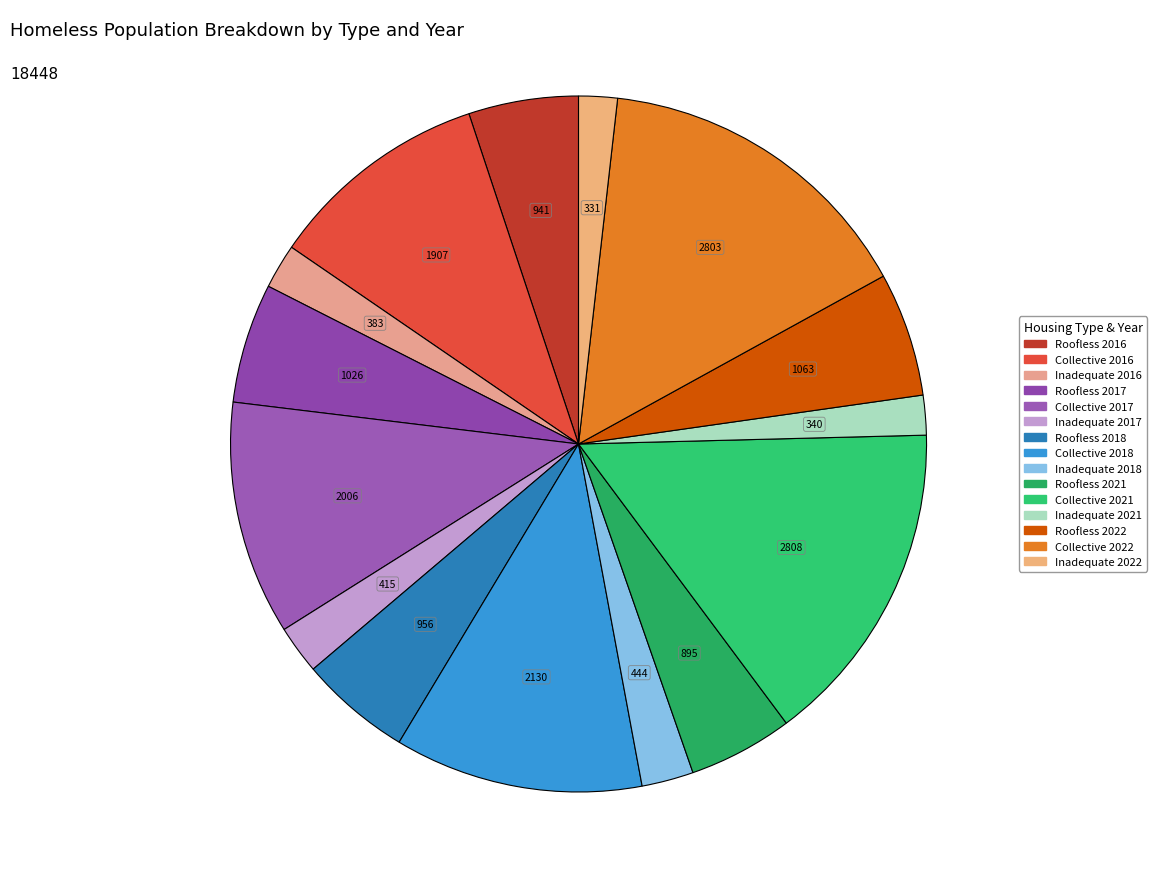

Count the number of slices in the pie.

15